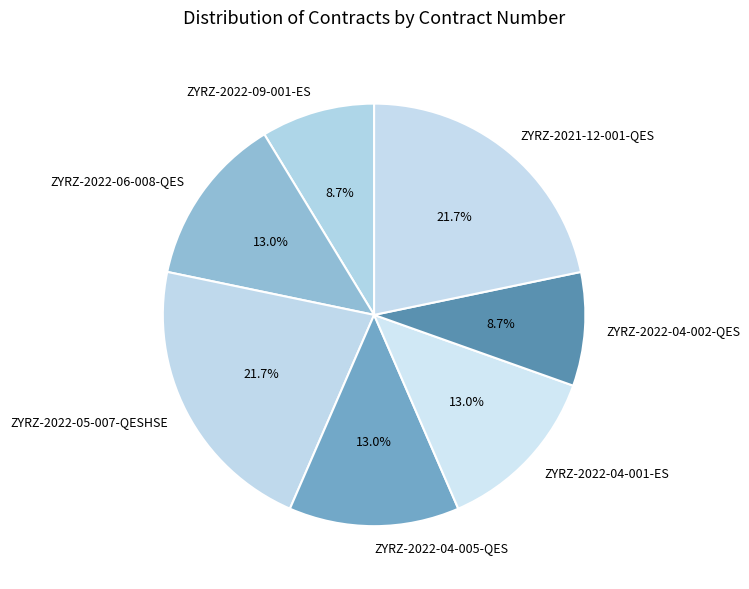

To the nearest percent, what percentage of the pie is ZYRZ-2022-05-007-QESHSE?

22%